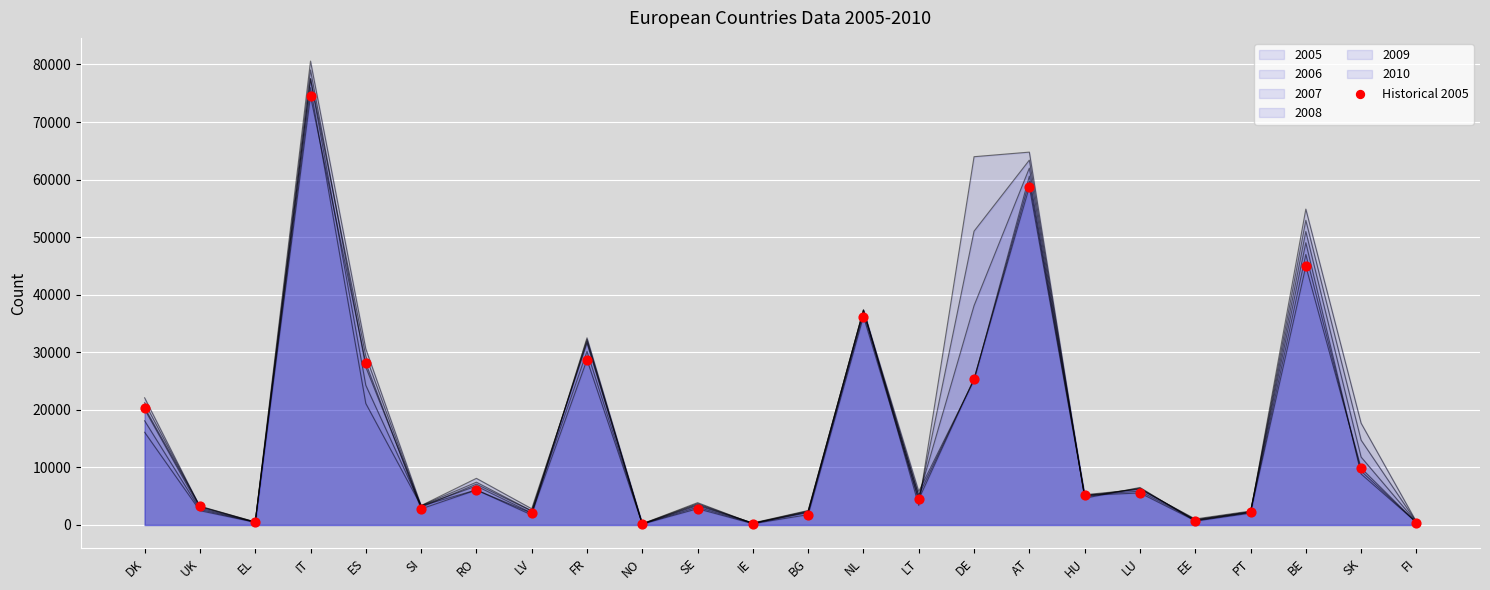

What is the change in value from EL to FI?

-145